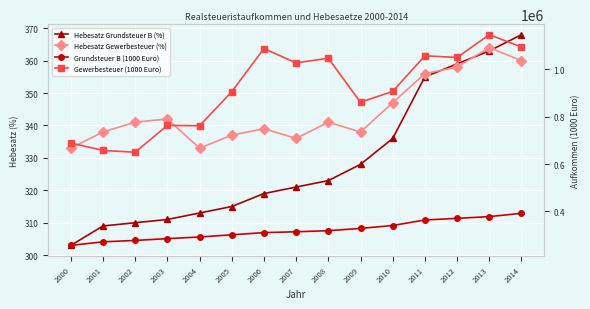

True or false: Gewerbesteuer (1000 Euro) has more than 1 interior local peaks.

True